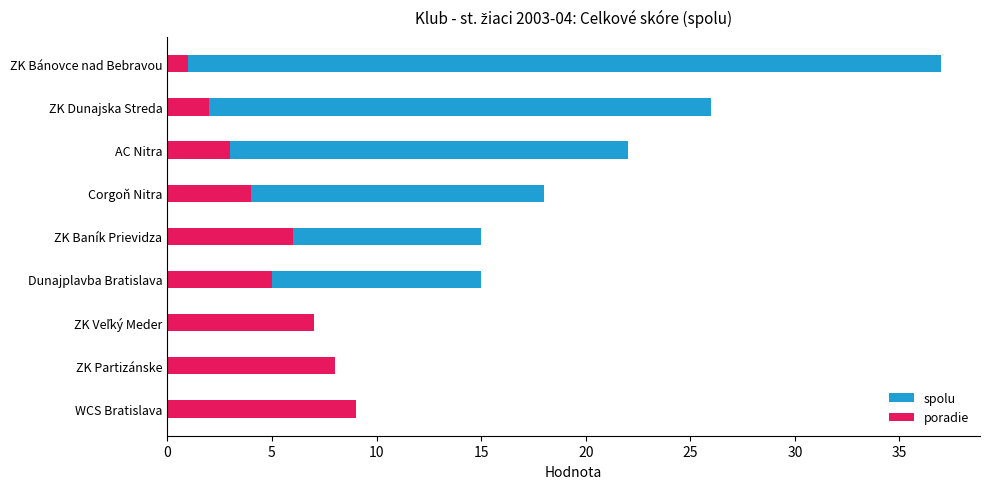

How many values in the spolu series exceed 15?

4